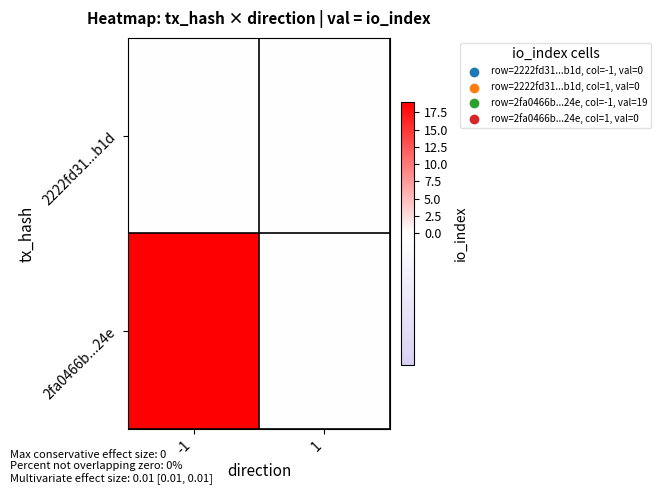

Rank the series by their maximum value, from highest to lowest.

2fa0466b...24e, 2222fd31...b1d